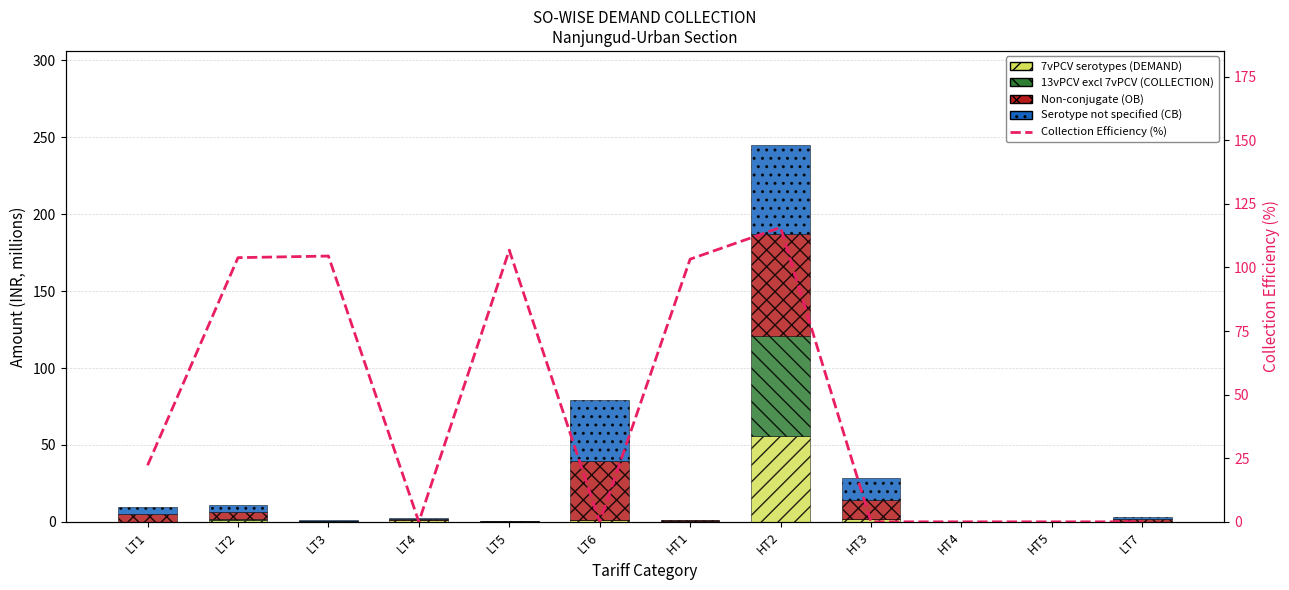

What is the spread (max minus min) of values at LT6?

39.5